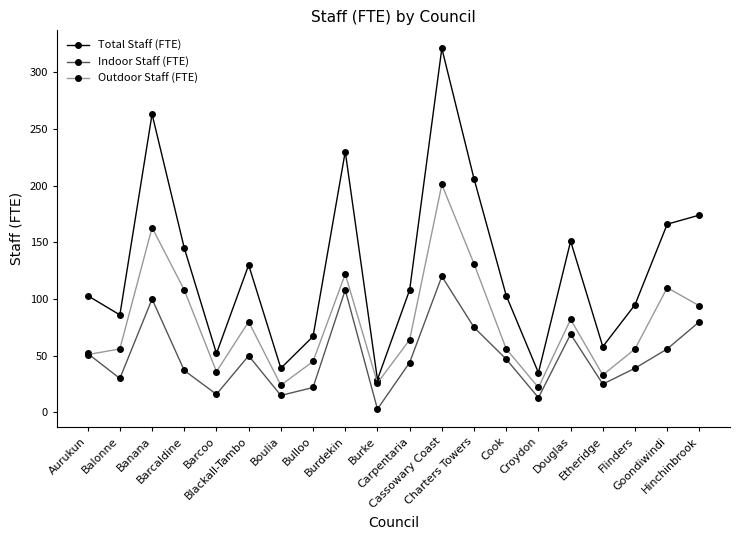

What is the sum of all Indoor Staff (FTE) values?

1001